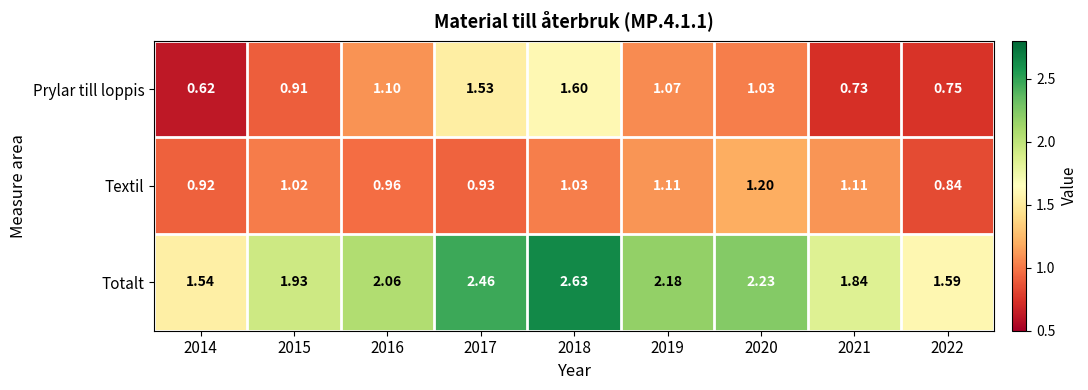

Which series has the largest total across all categories?

Totalt